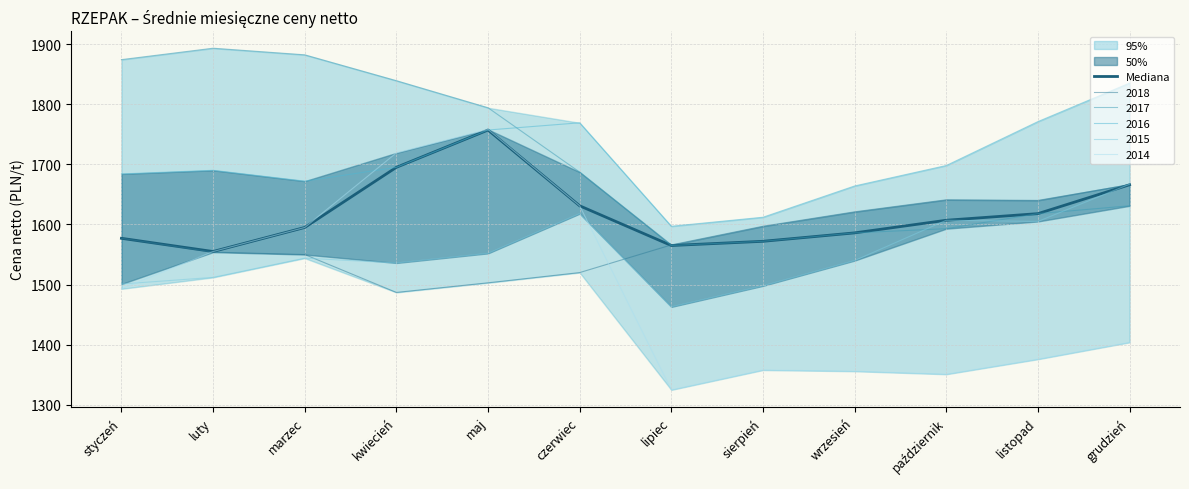

True or false: the data shows 831 at maj.

False